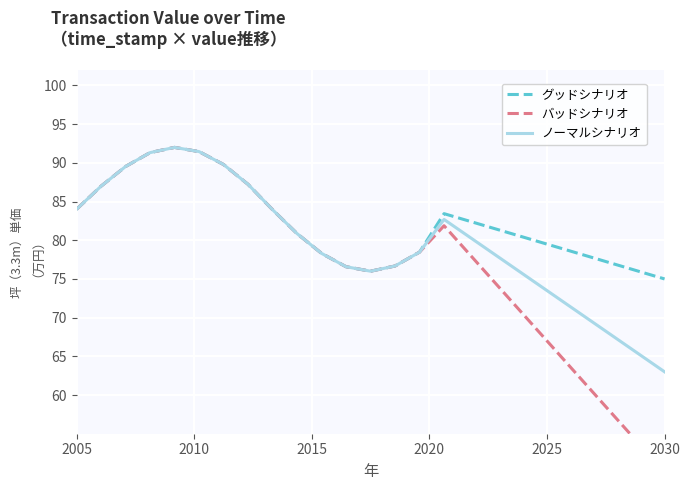

Rank the series by their maximum value, from lowest to highest.

グッドシナリオ, バッドシナリオ, ノーマルシナリオ